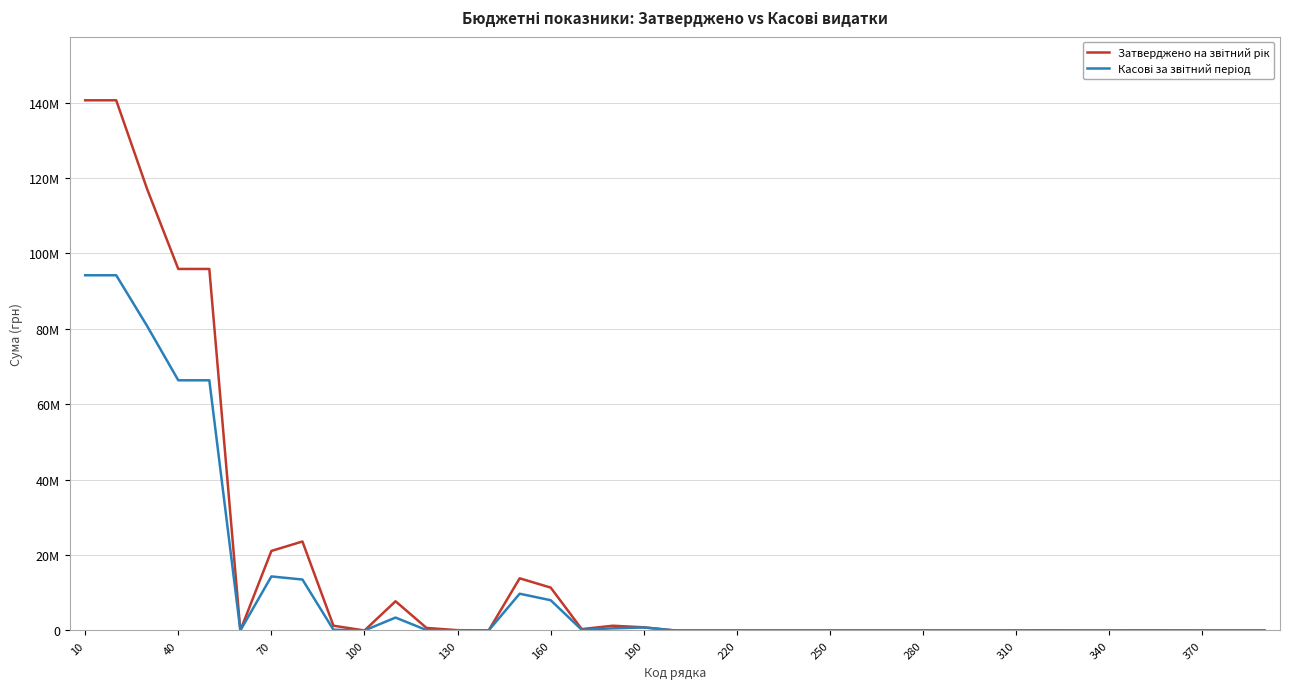

Is this an area chart (filled region under the line)?

No